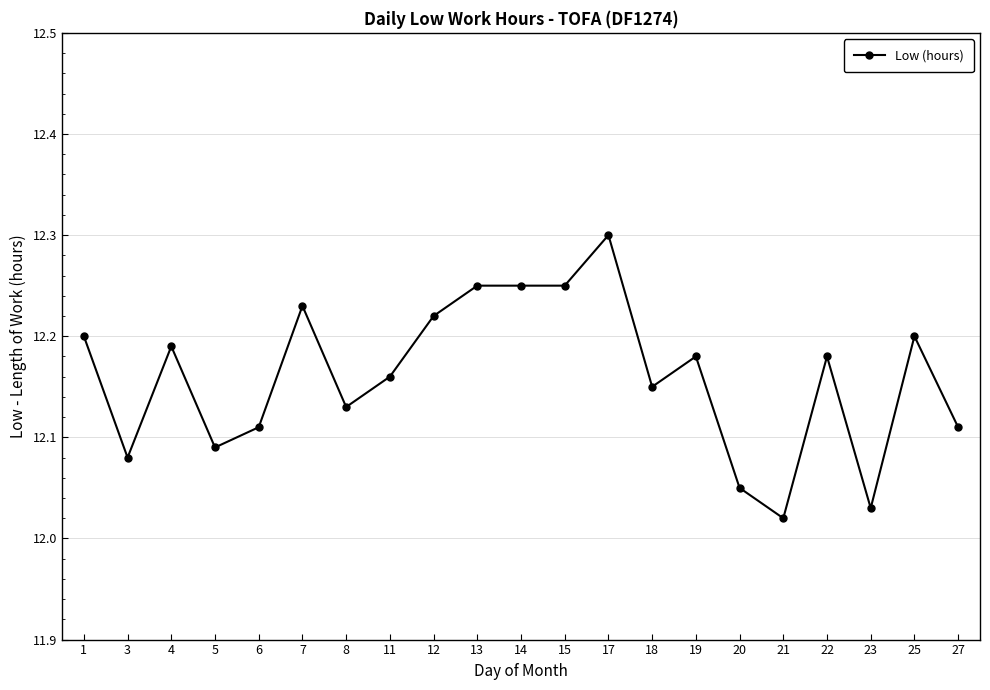

Does the chart display data point markers on the line(s)?

Yes